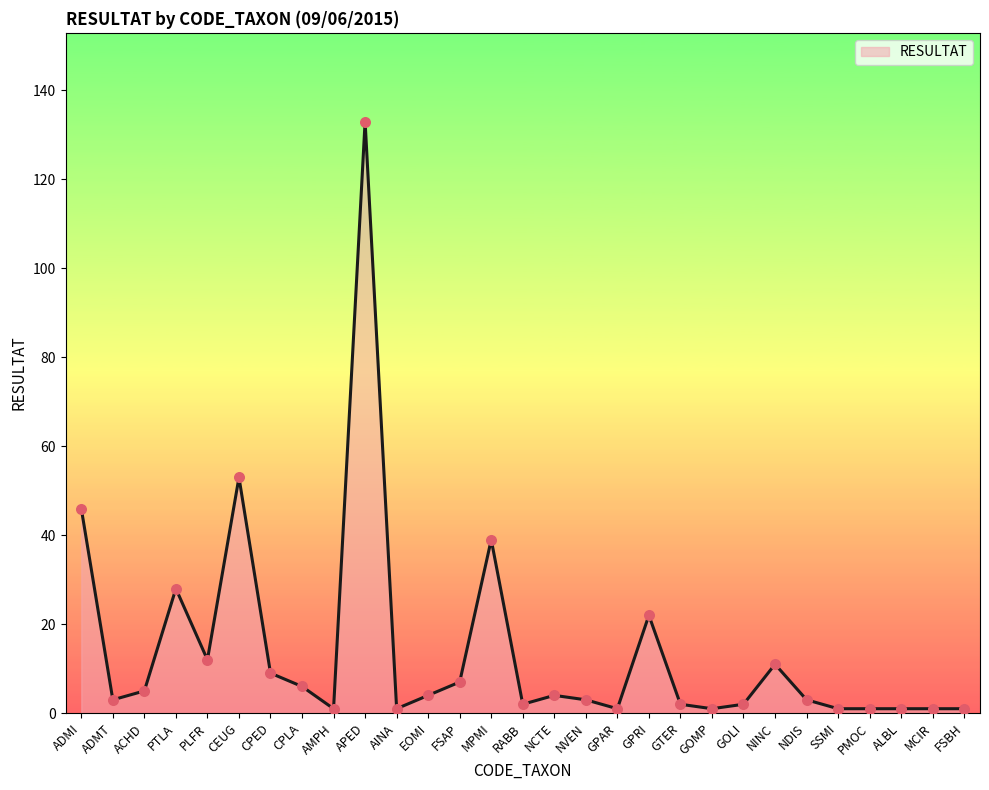

Between CEUG and FSBH, which is larger?

CEUG